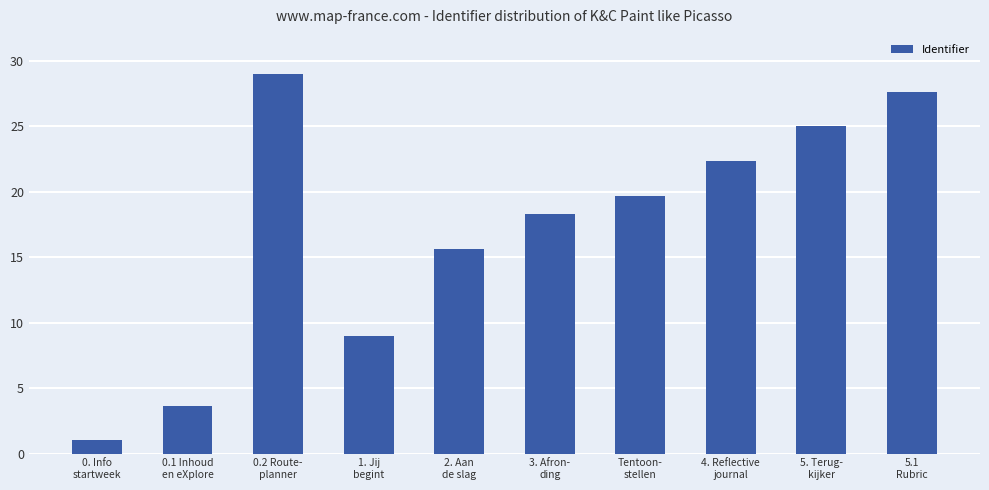

What is the label of the 8th bar from the right?

0.2 Route-
planner